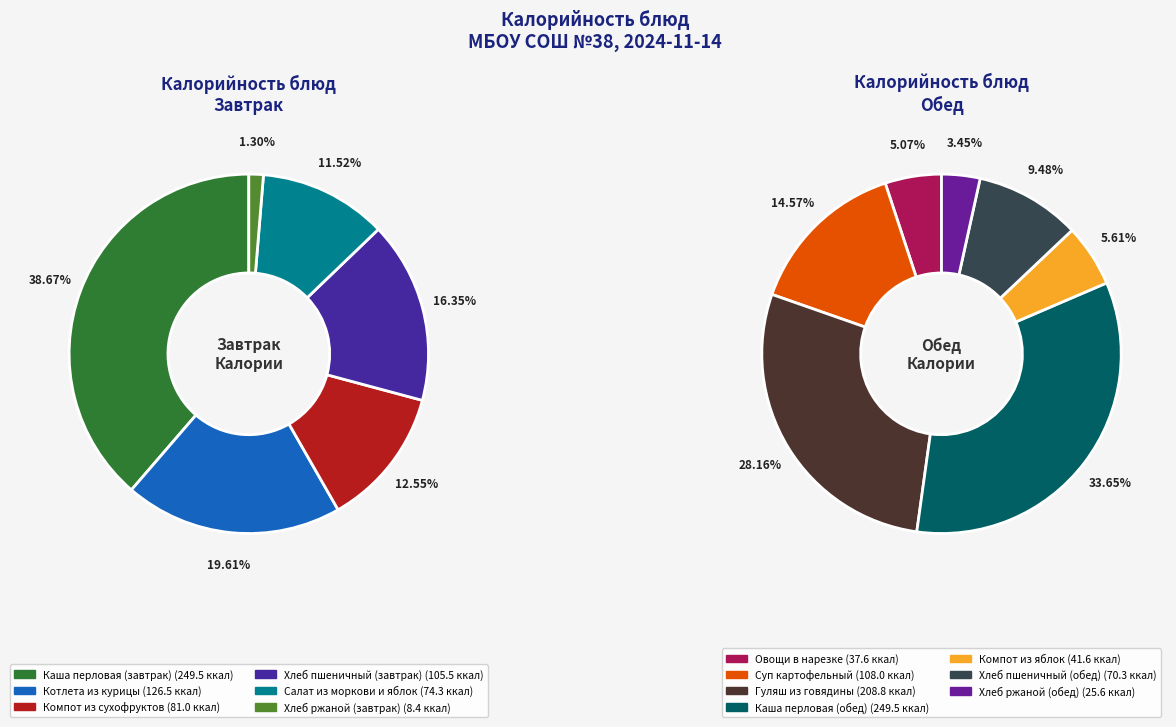

What is the ratio of the value at Хлеб ржаной (обед) to the value at Хлеб пшеничный (завтрак)?

0.2